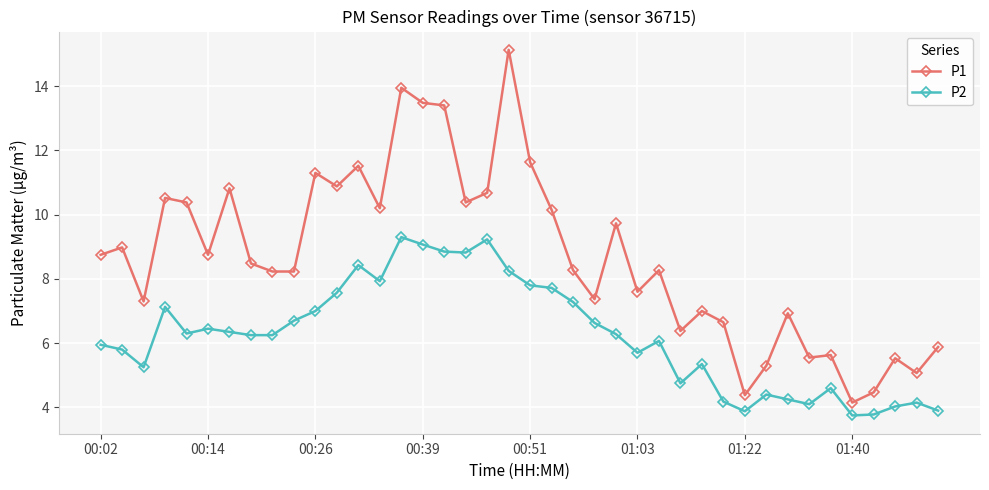

What is the difference between the second highest and minimum values in the P2 series?

5.5